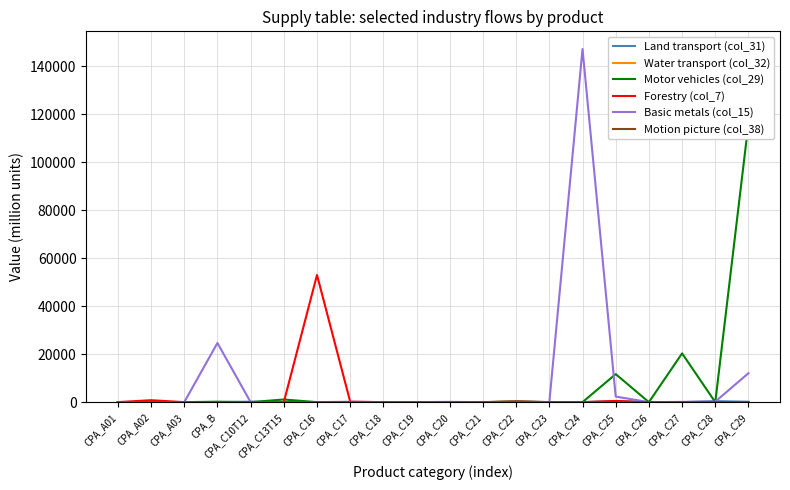

At which category is the sum across all series the highest?

CPA_C24